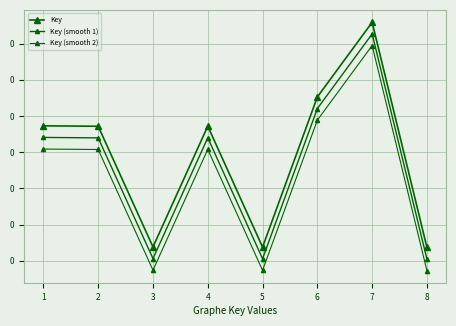

How many interior local valleys does the Key series have?

2